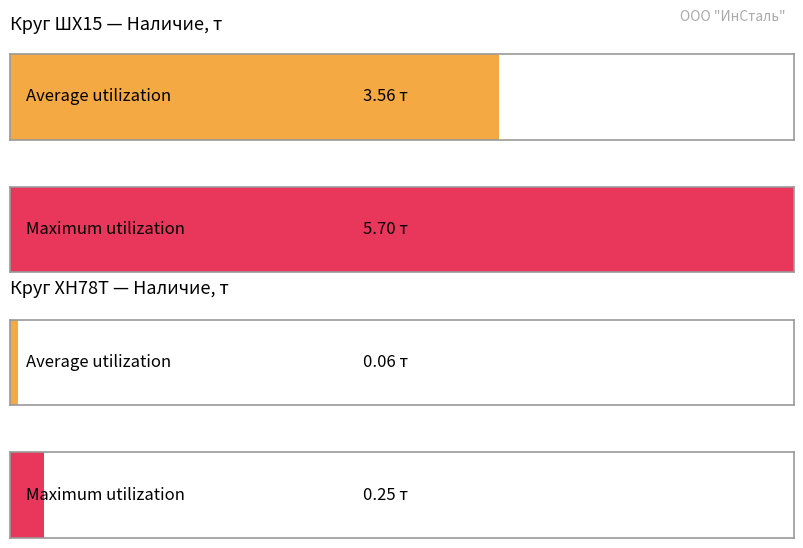

True or false: Maximum utilization has a value of 1.3 at 25.

False